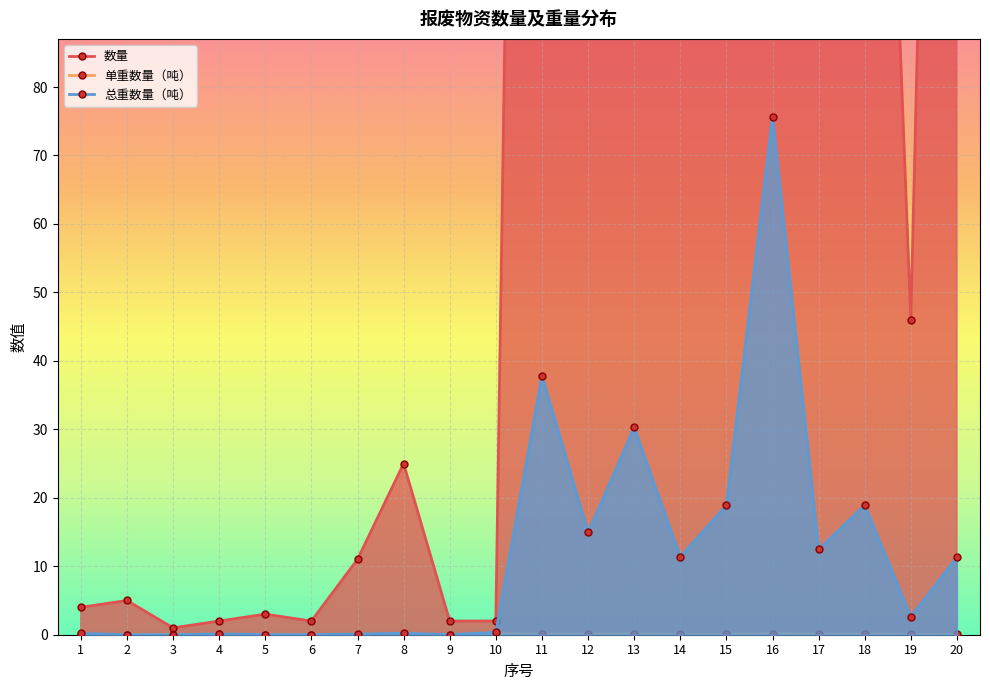

Reading left to right, transcribe all the data shown in this chart.

数量: 4.0	5.0	1.0	2.0	3.0	2.0	11.0	25.0	2.0	2.0	440.0	264.0	220.0	330.0	550.0	440.0	220.0	220.0	46.0	330.0
单重数量（吨）: 0.0	0.0	0.0	0.1	0.0	0.0	0.0	0.0	0.0	0.2	0.1	0.1	0.1	0.0	0.0	0.2	0.1	0.1	0.1	0.0
总重数量（吨）: 0.2	0.0	0.0	0.1	0.0	0.0	0.1	0.2	0.0	0.3	37.8	14.9	30.3	11.4	18.9	75.7	12.5	18.9	2.6	11.4